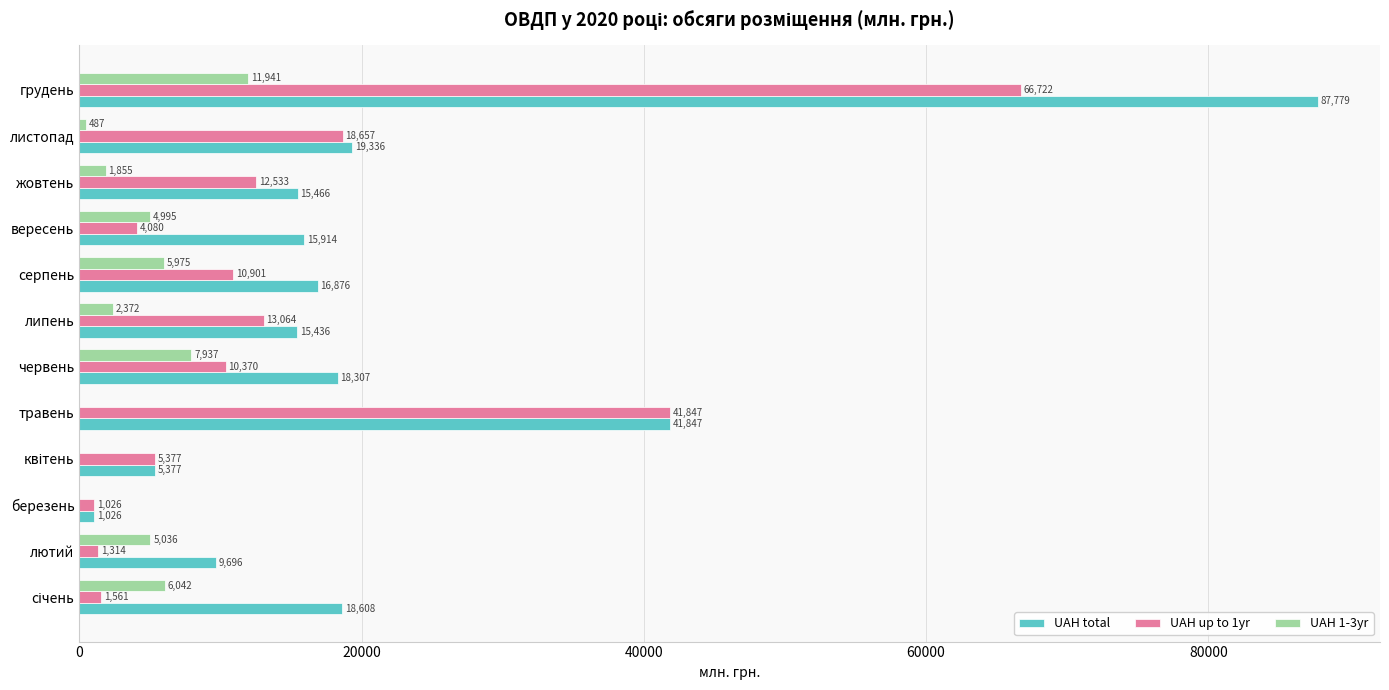

Read the UAH total value at травень.

41846.9